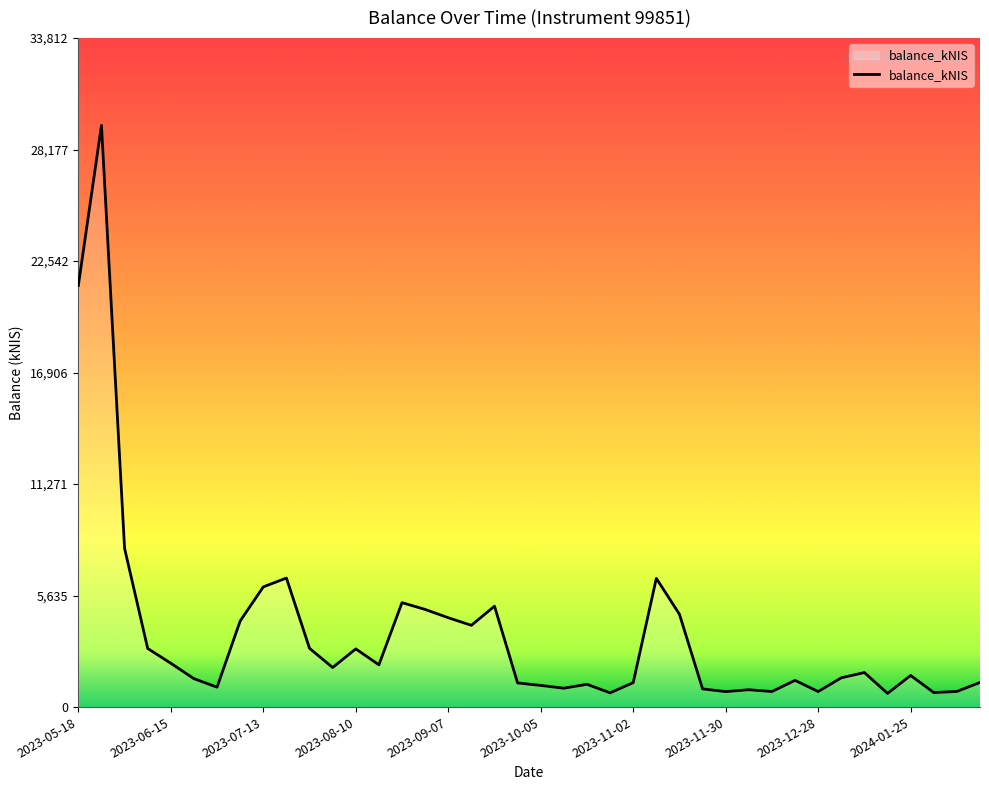

What is the smallest value displayed?

691.5